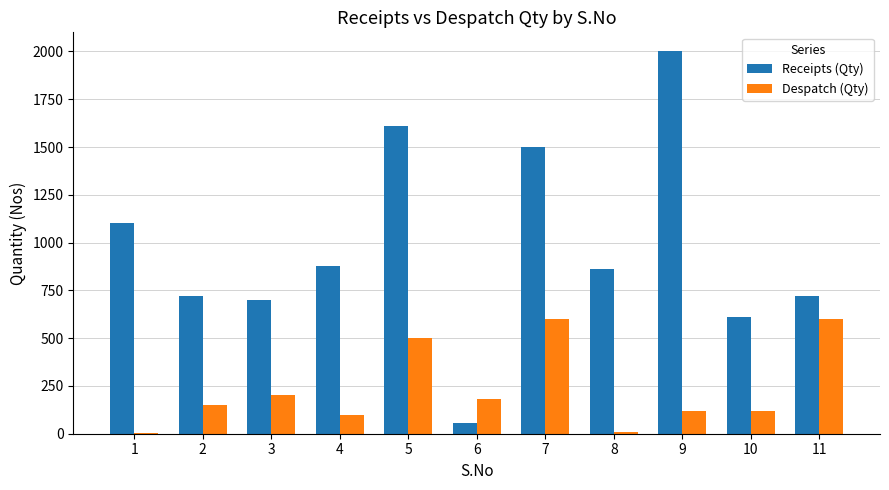

What is the spread (max minus min) of values at 1?

1098